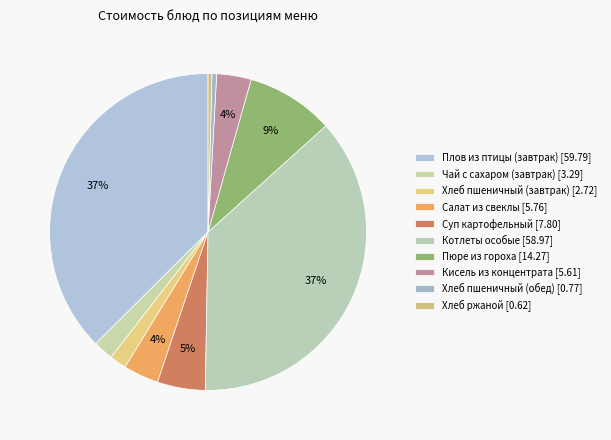

How many slices are in this pie chart?

10